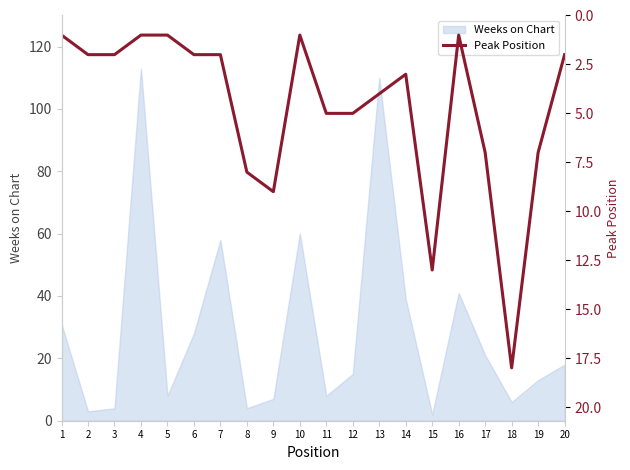

List the labels in order of value, smallest first.

1, 4, 5, 10, 16, 2, 3, 6, 7, 20, 14, 13, 11, 12, 17, 19, 8, 9, 15, 18